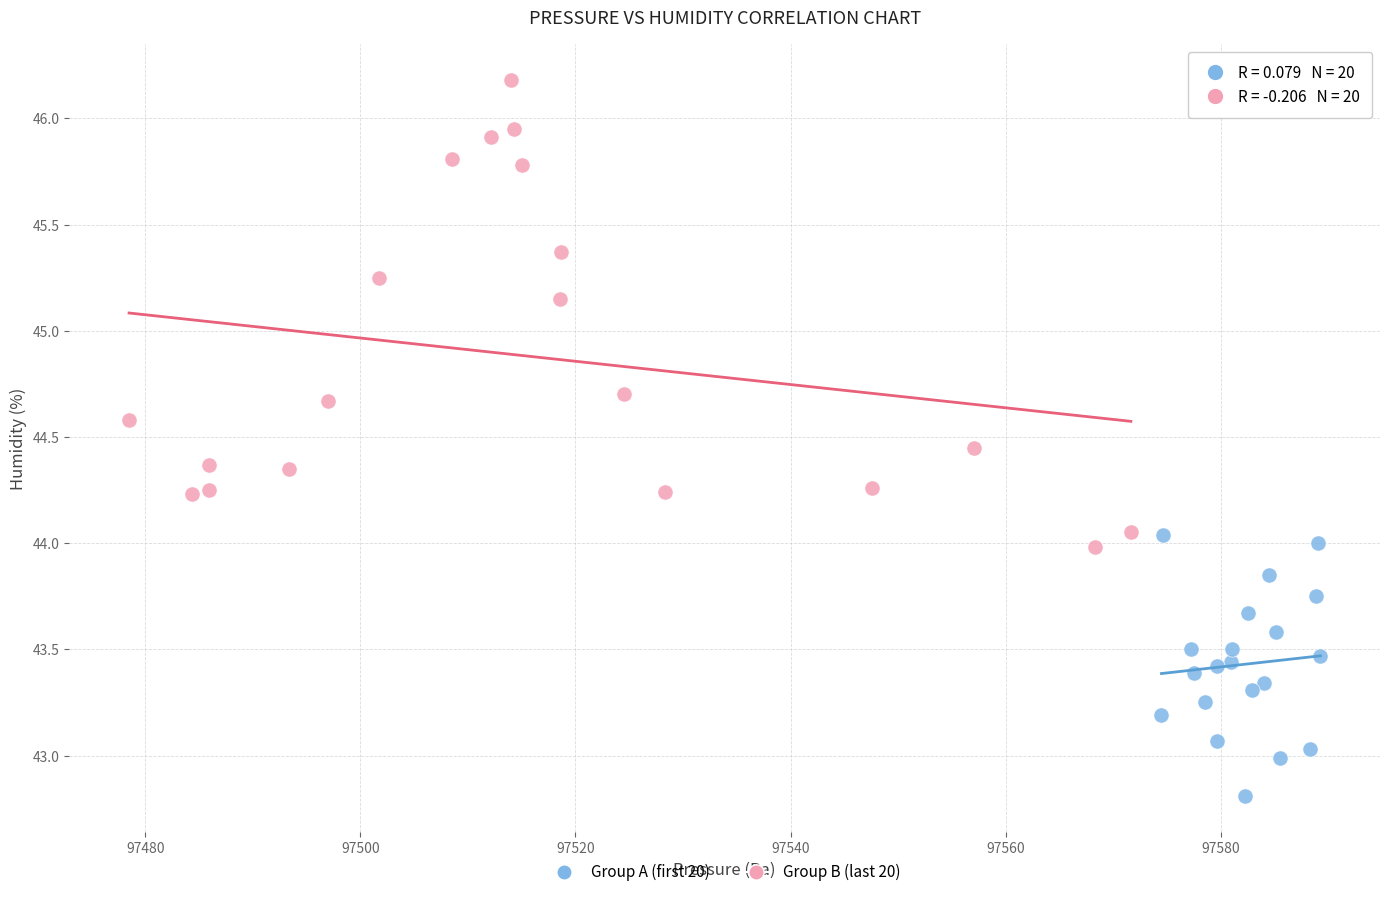

What are all the series names shown in the legend?

Group A (first 20), Group B (last 20)